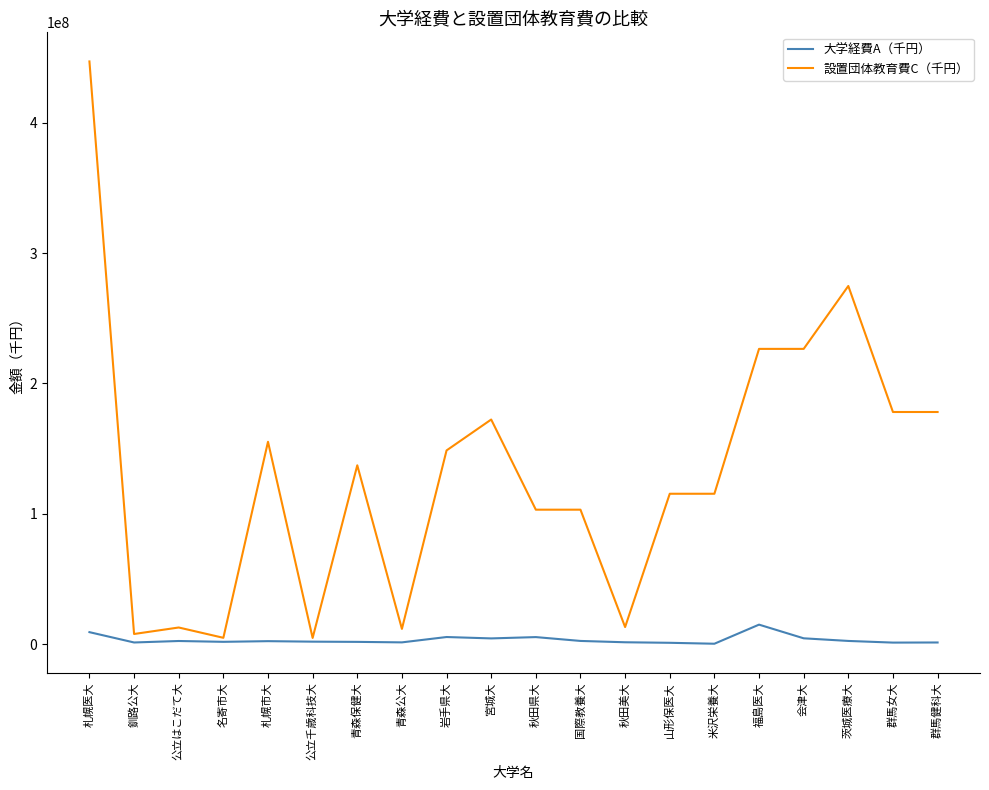

Rank the series by their maximum value, from lowest to highest.

大学経費A（千円）, 設置団体教育費C（千円）